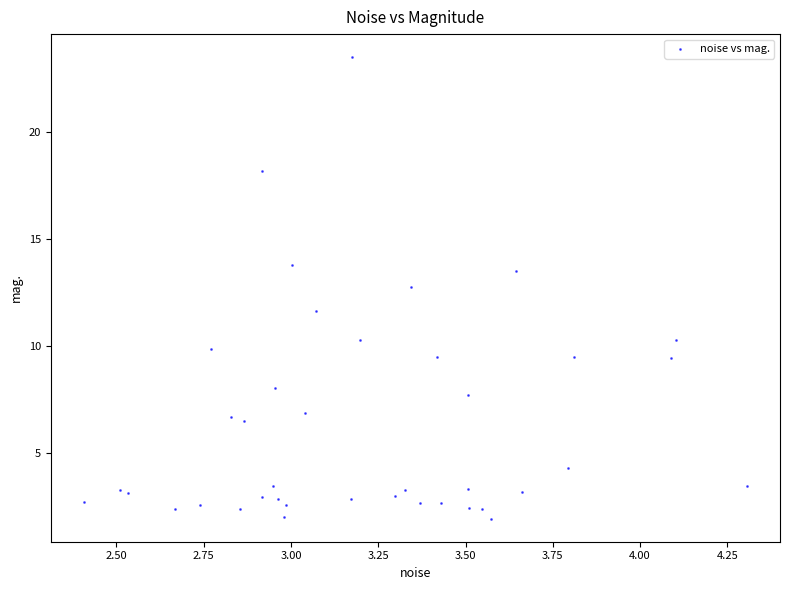

What Y value in the scatter plot is closest to 12?

11.7